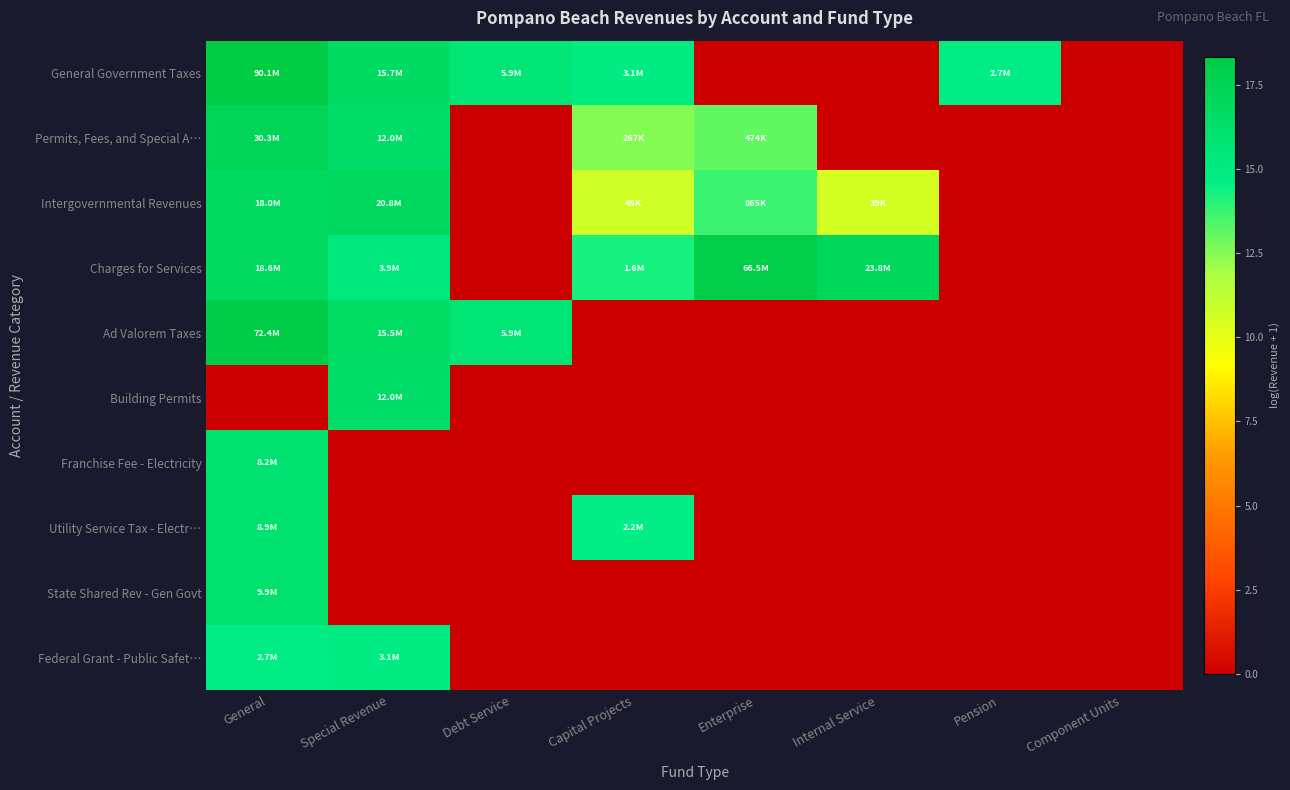

List the series in order of their peak value, lowest first.

Federal Grant - Public Safet…, Franchise Fee - Electricity, Utility Service Tax - Electr…, State Shared Rev - Gen Govt, Building Permits, Intergovernmental Revenues, Permits, Fees, and Special A…, Charges for Services, Ad Valorem Taxes, General Government Taxes